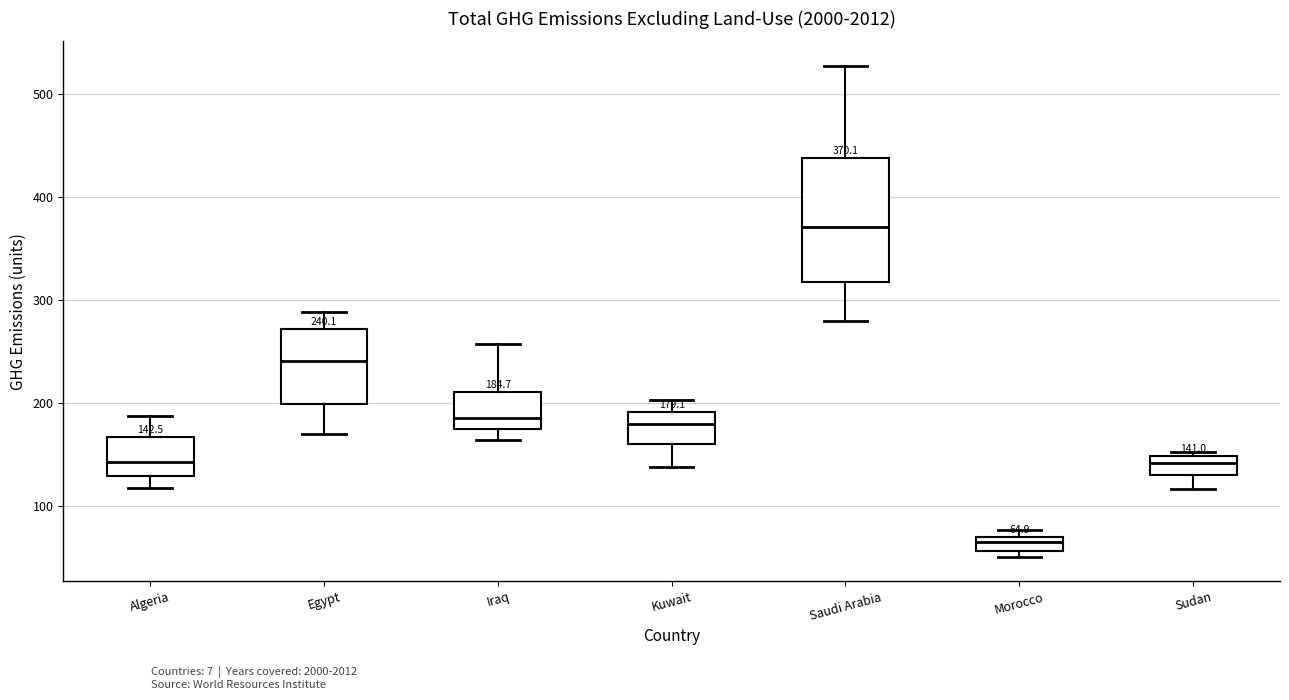

Which box's median line is the highest?

Saudi Arabia